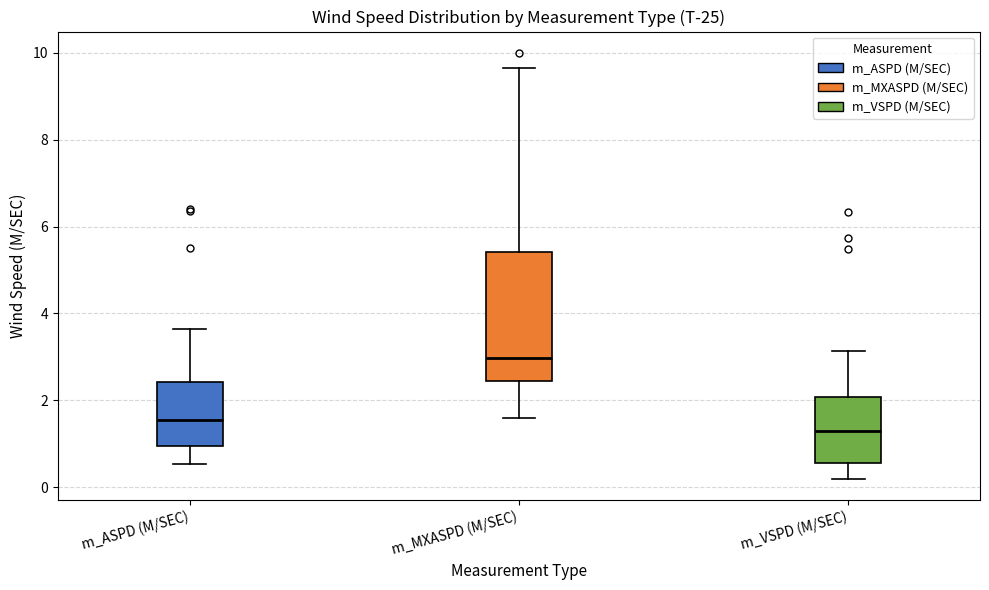

Reading left to right, read every box against the y-axis: the position of its median line, the range the box covers, and the ends of its whiskers. The values are not printed on the chart, so give them approximately, as read against the axis.

m_ASPD (M/SEC): median 1.6, box 1.0 to 2.4, whiskers 0.6 to 3.6
m_MXASPD (M/SEC): median 3.0, box 2.4 to 5.4, whiskers 1.6 to 9.6
m_VSPD (M/SEC): median 1.2, box 0.6 to 2.0, whiskers 0.2 to 3.2